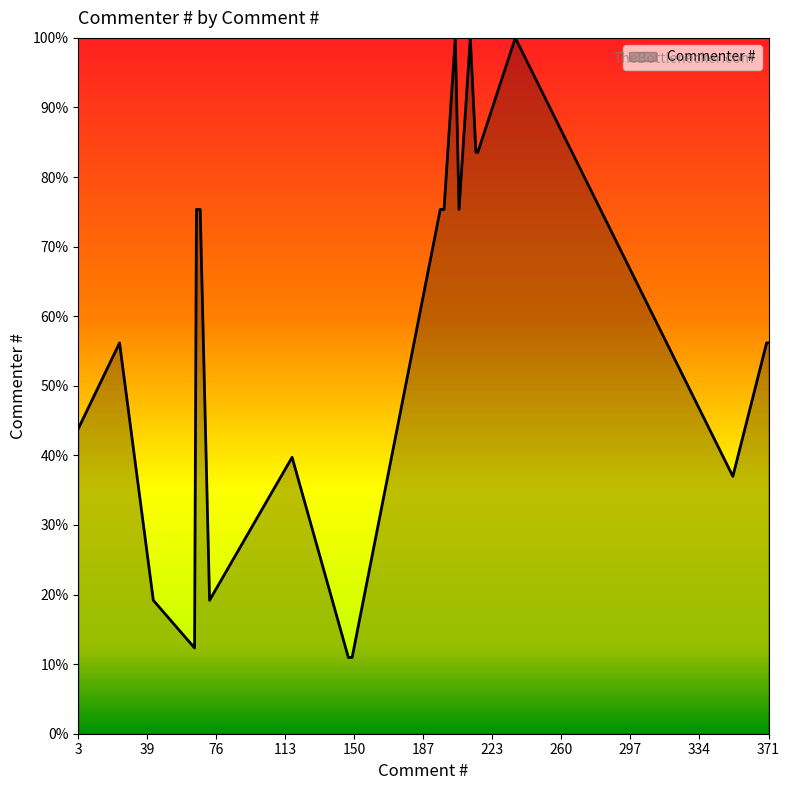

What is the minimum value shown in the chart?

11.0